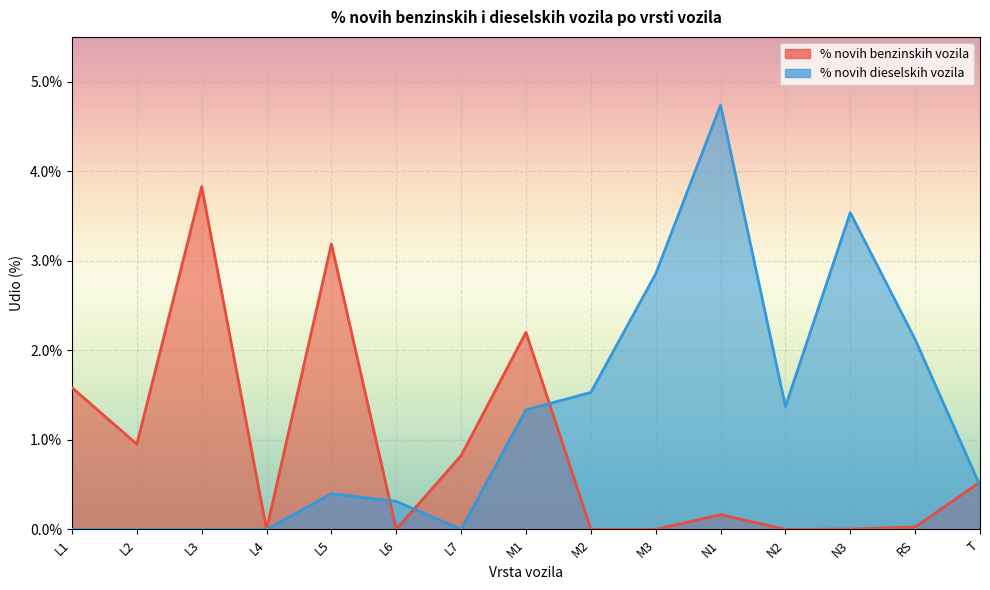

Reading right to left, what are all the values shown in this chart?

% novih benzinskih vozila: 0.5	0.0	0.0	0.0	0.2	0.0	0.0	2.2	0.8	0.0	3.2	0.0	3.8	1.0	1.6
% novih dieselskih vozila: 0.5	2.1	3.5	1.4	4.7	2.9	1.5	1.3	0.0	0.3	0.4	0.0	0.0	0.0	0.0